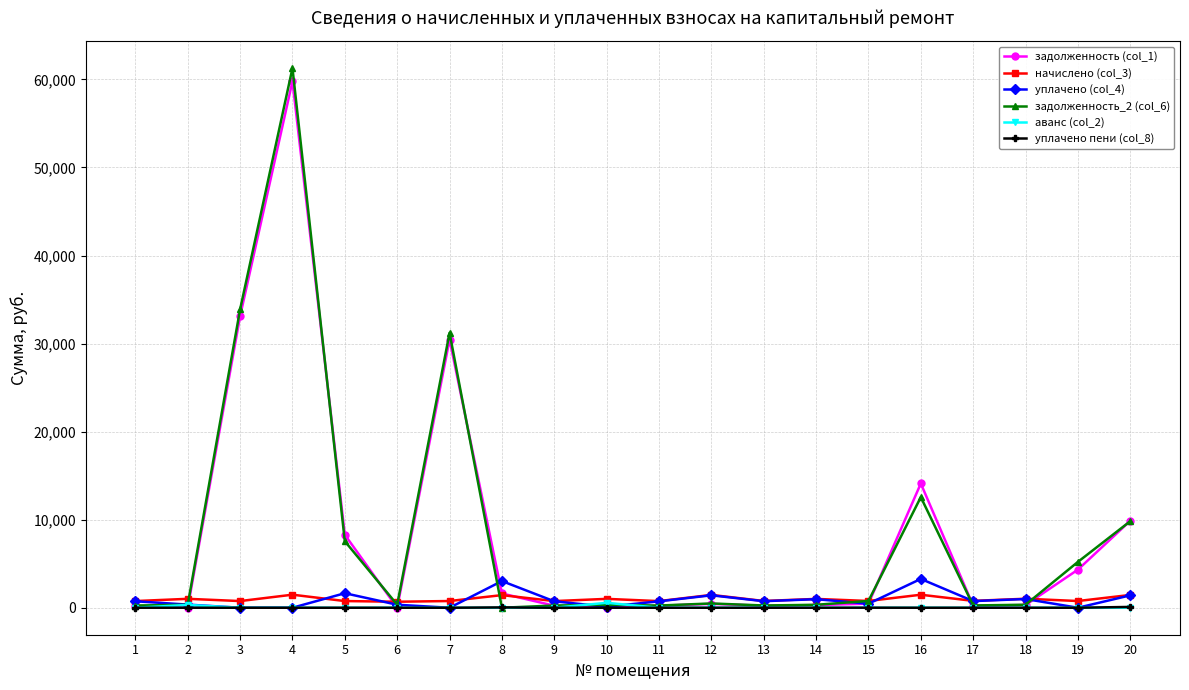

What is the maximum value shown in the chart?

61276.4